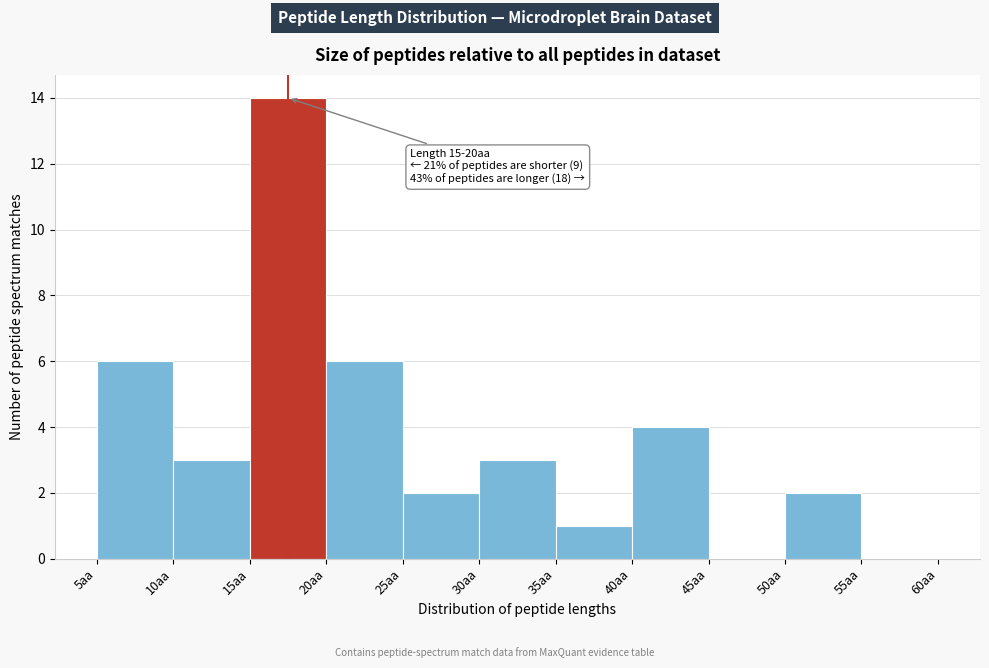

Over which range of the x-axis is the bar tallest?

15 to 20